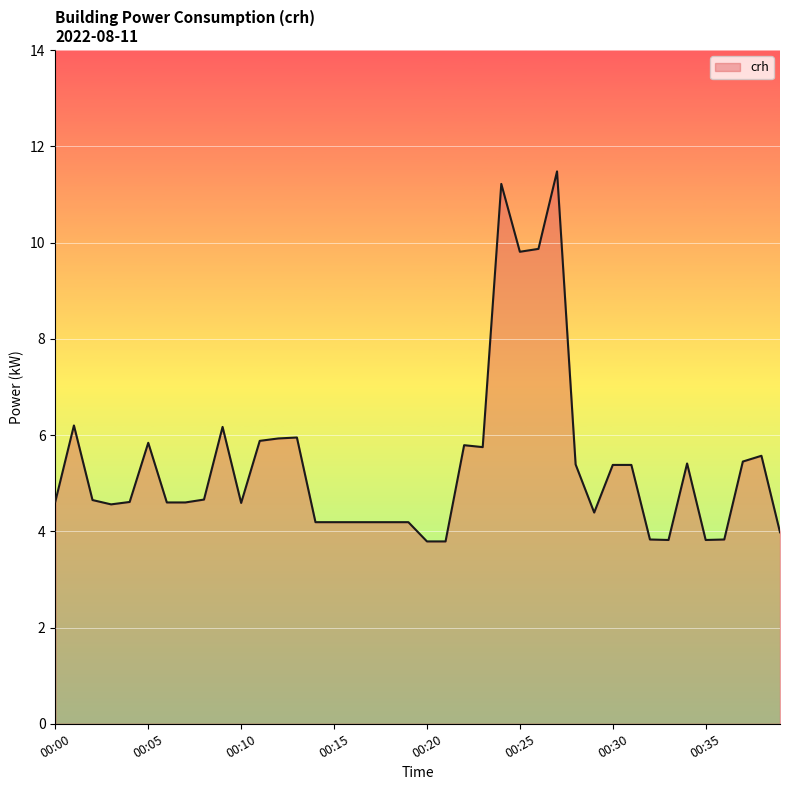

What is the smallest value displayed?

3.8